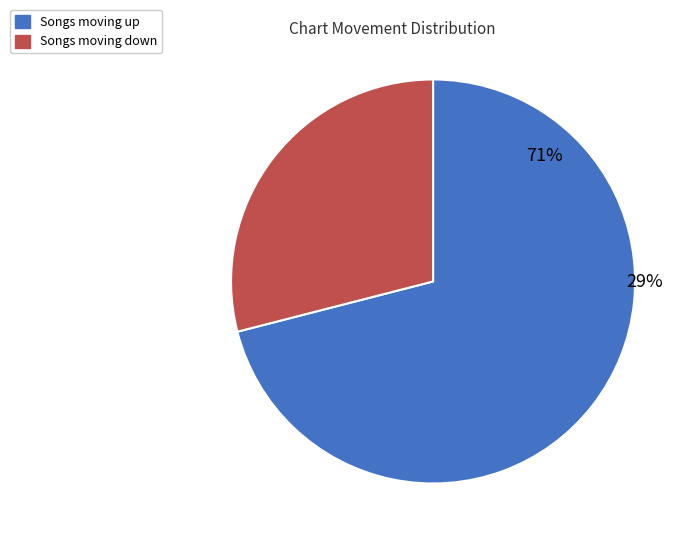

Does any single category account for the majority?

Yes